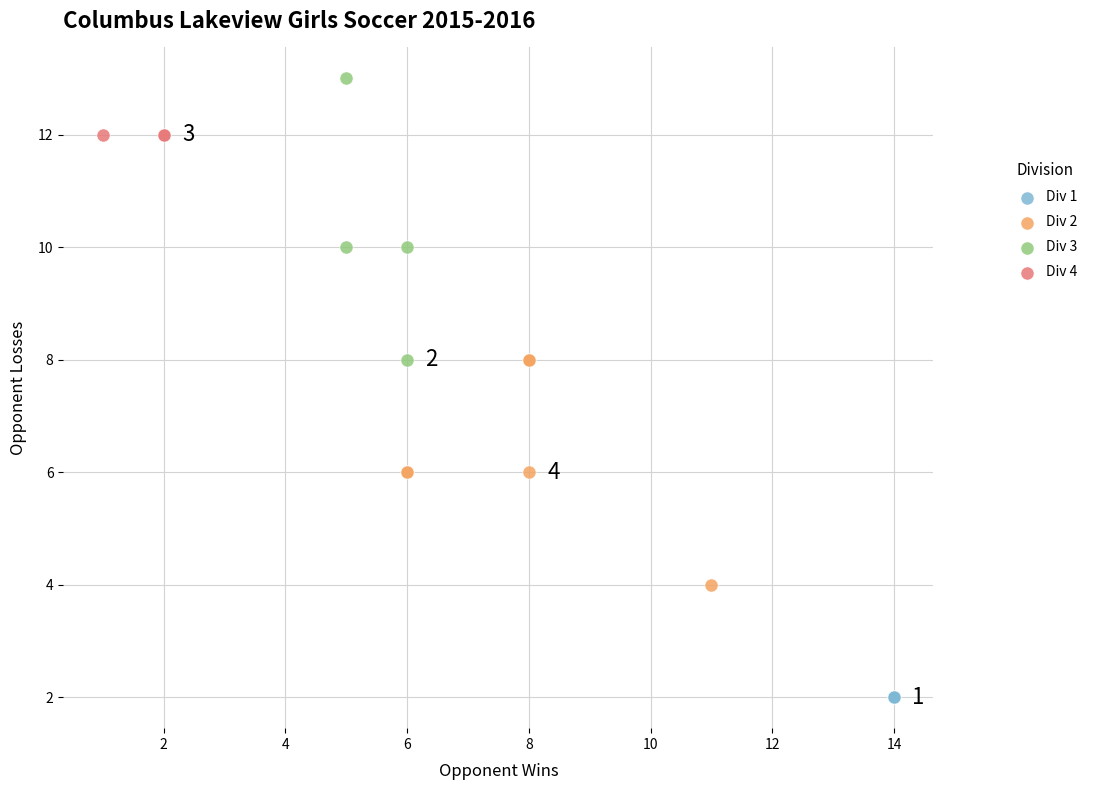

Which series reaches the maximum Y coordinate?

Div 3